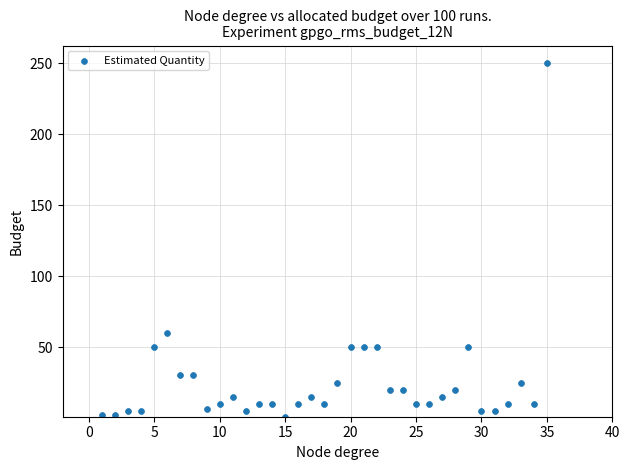

What Y value in the scatter plot is closest to 125?

60